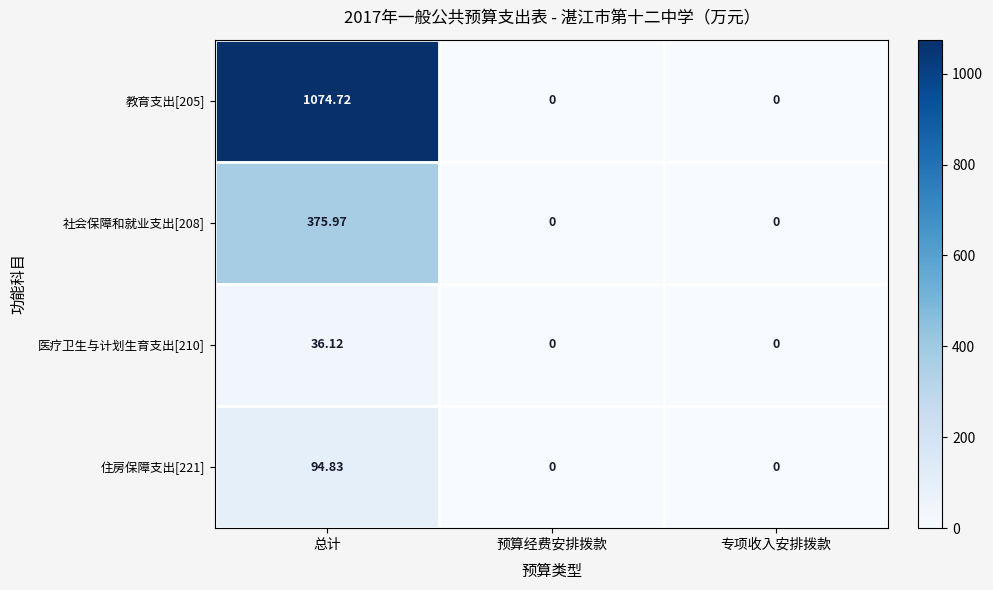

Which category has the highest value across all series?

总计